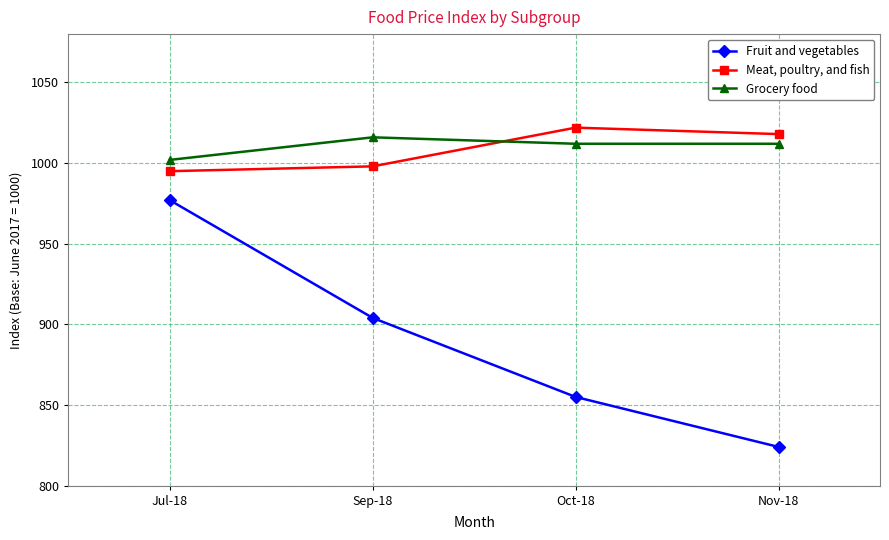

What is the sum of the Meat, poultry, and fish values at Nov-18 and Jul-18?

2013